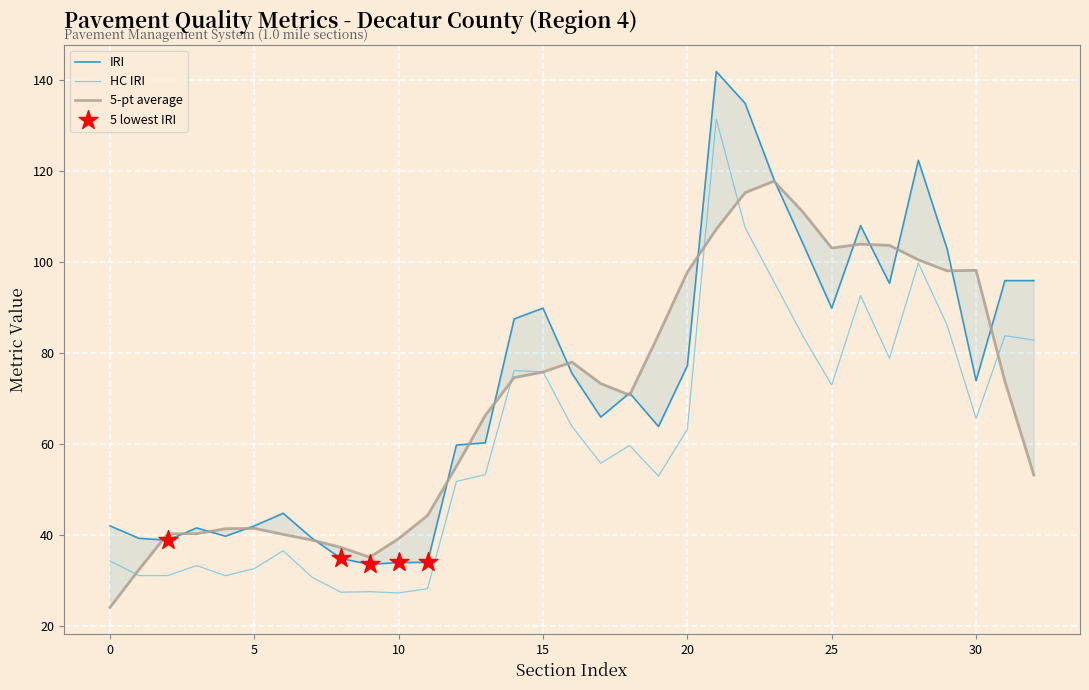

True or false: HC IRI has a value of 36.8 at 10.

False